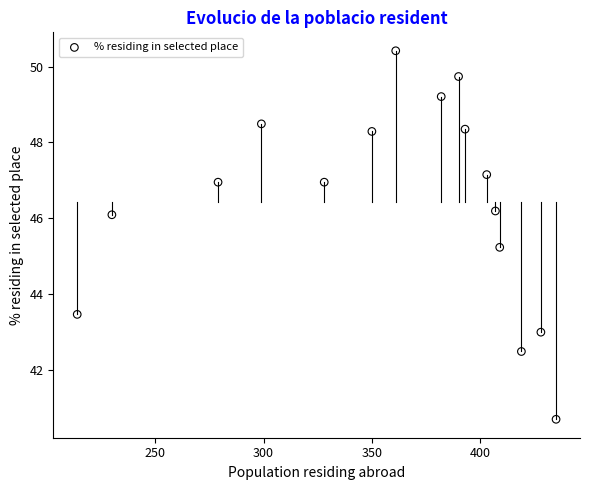

What Y value in the scatter plot is closest to 45?

45.2